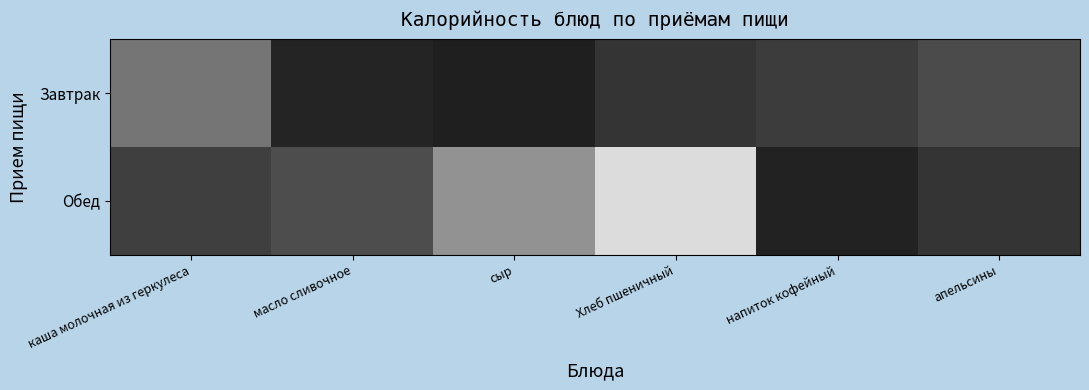

How many categories are shown in the chart?

6